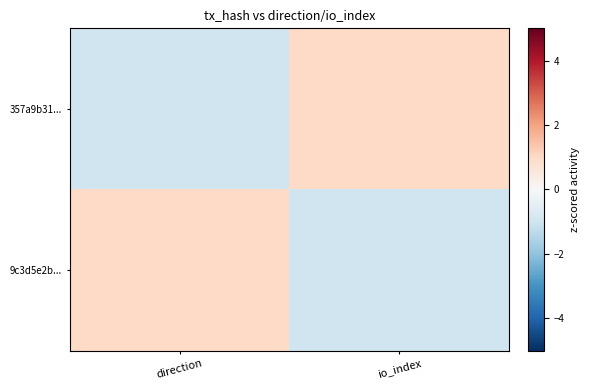

Reading left to right, transcribe all the data shown in this chart.

357a9b31...: direction=-1	io_index=1
9c3d5e2b...: direction=1	io_index=-1